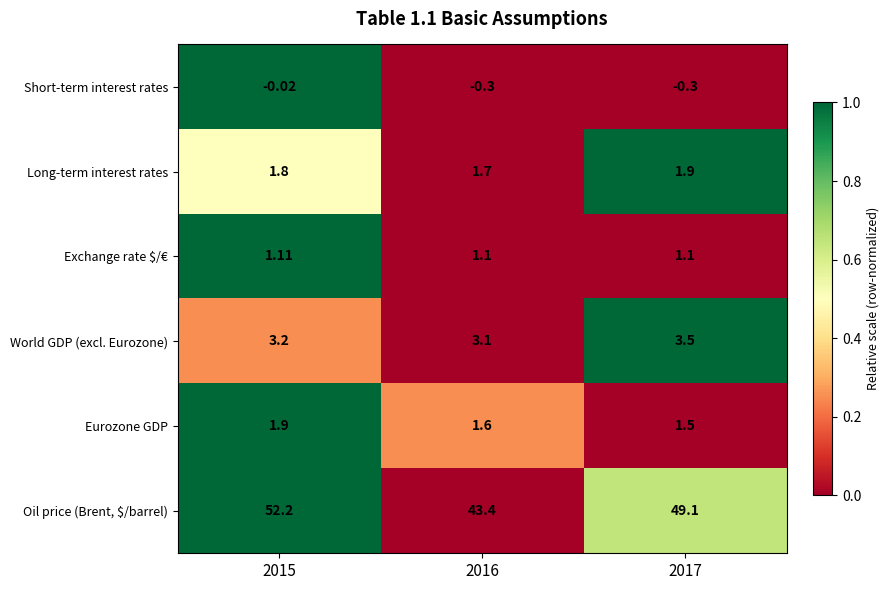

Which label corresponds to the largest value in the chart?

2015